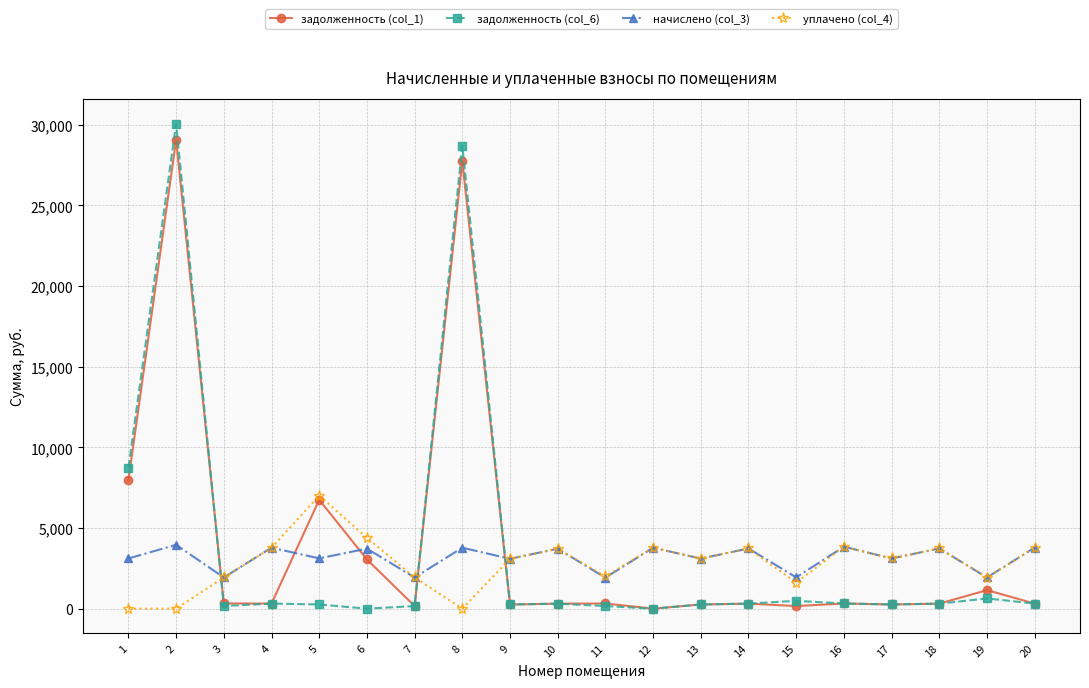

Does the chart have visible grid lines?

Yes